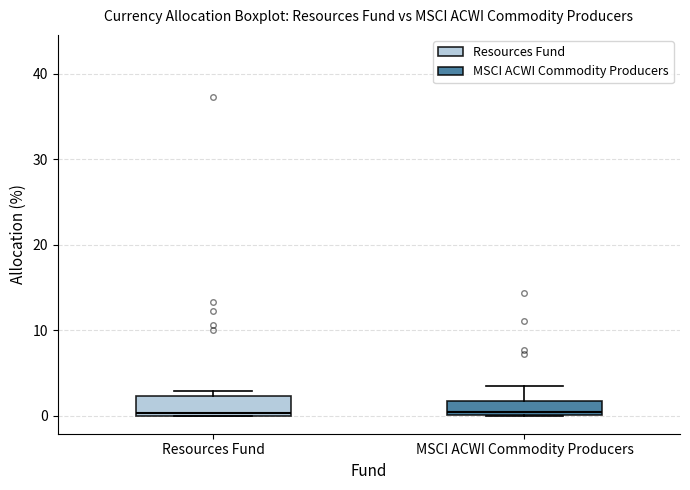

Reading left to right, read every box against the y-axis: the position of its median line, the range the box covers, and the ends of its whiskers. The values are not printed on the chart, so give them approximately, as read against the axis.

Resources Fund: median 0, box 0 to 2, whiskers 0 to 3
MSCI ACWI Commodity Producers: median 0 (just above the box's lower edge), box 0 to 2, whiskers 0 to 4